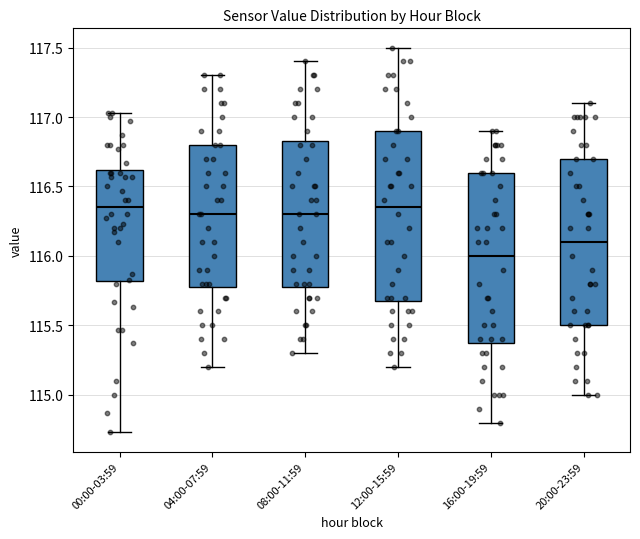

Which box has the lowest median line?

16:00-19:59